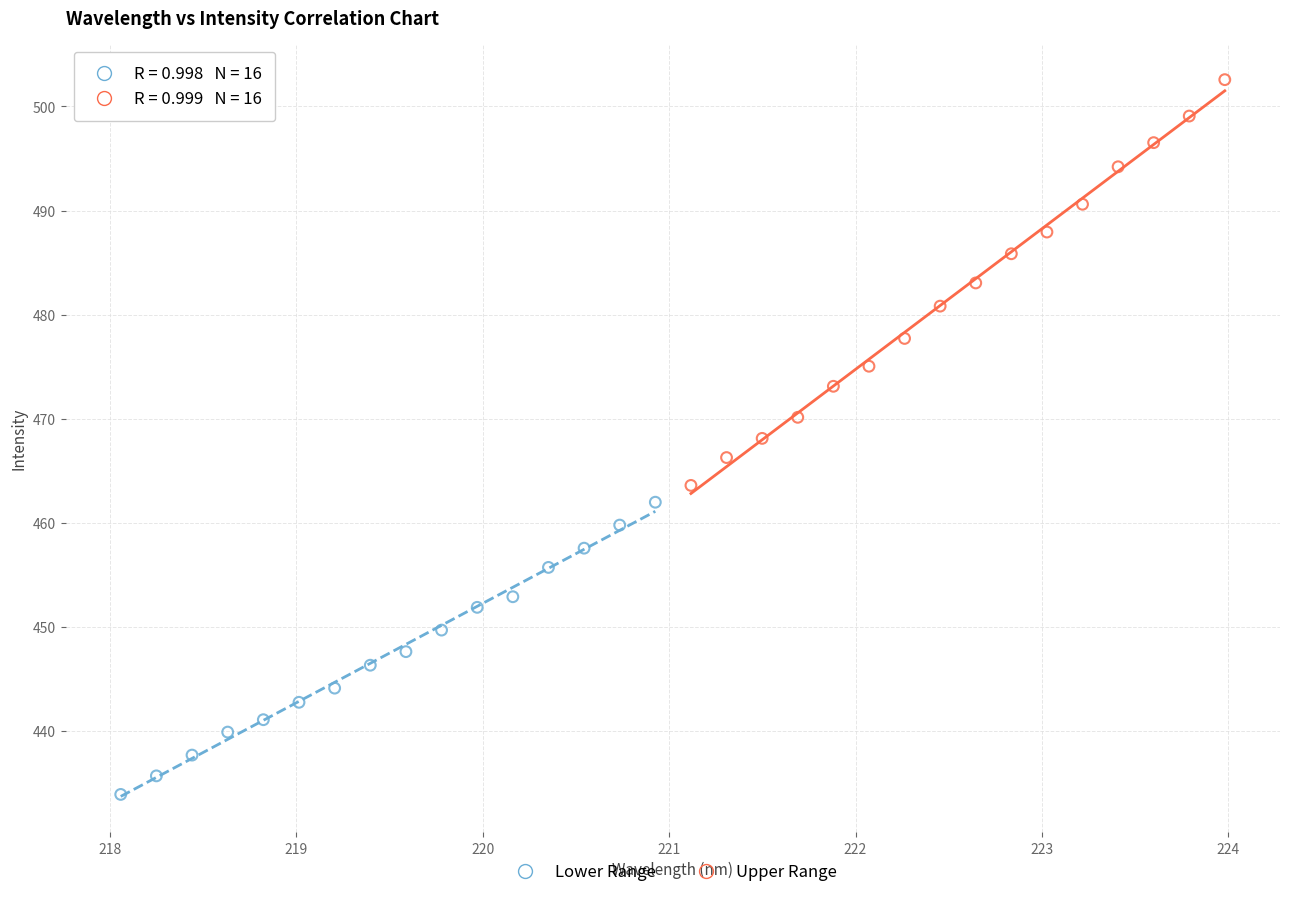

Which series contains the highest Y value?

Upper Range